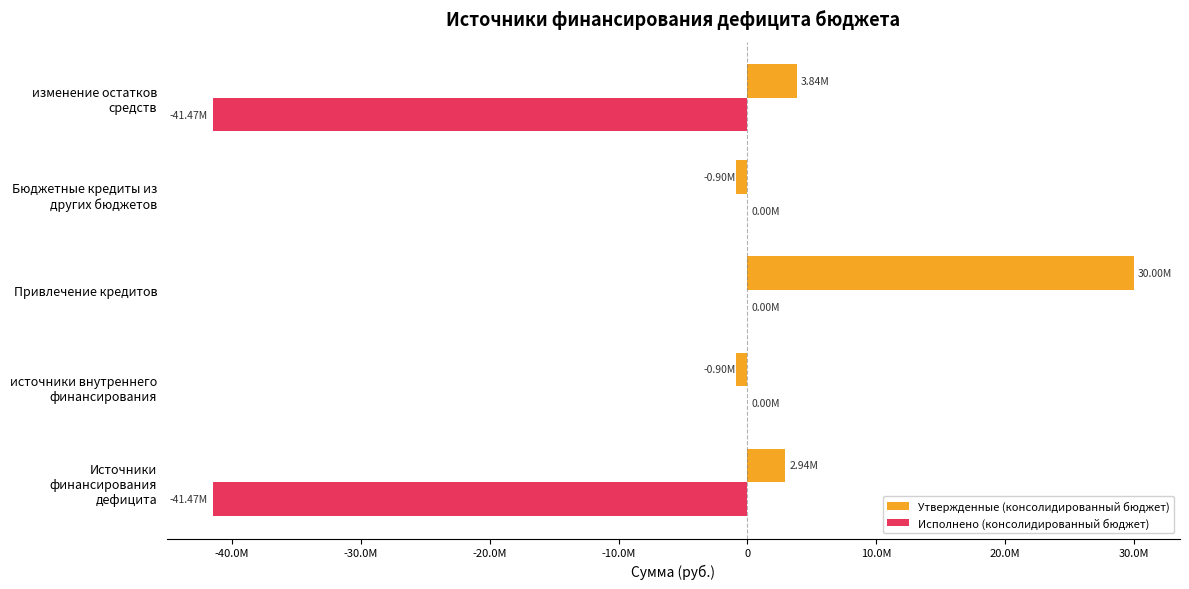

What is the sum of all Исполнено (консолидированный бюджет) values?

-82949103.3